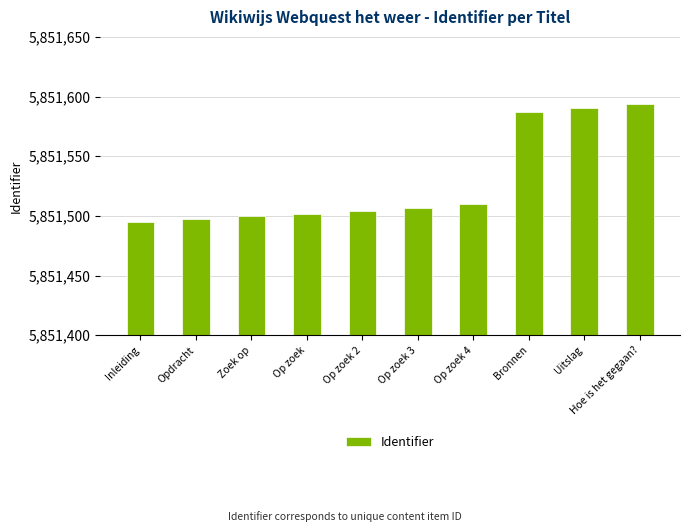

Is it true that the value at Hoe is het gegaan? is 5851594?

True